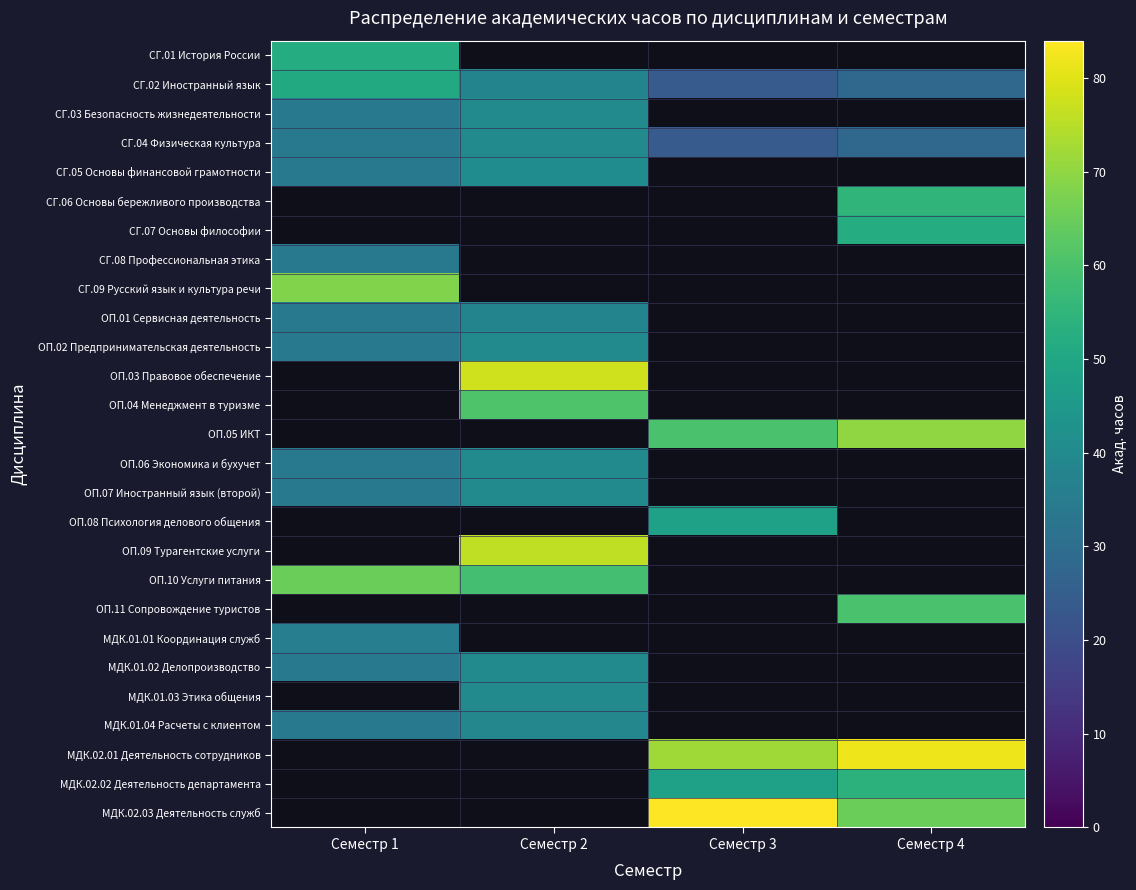

True or false: МДК.01.04 Расчеты с клиентом has a value of 20.0 at Семестр 1.

False